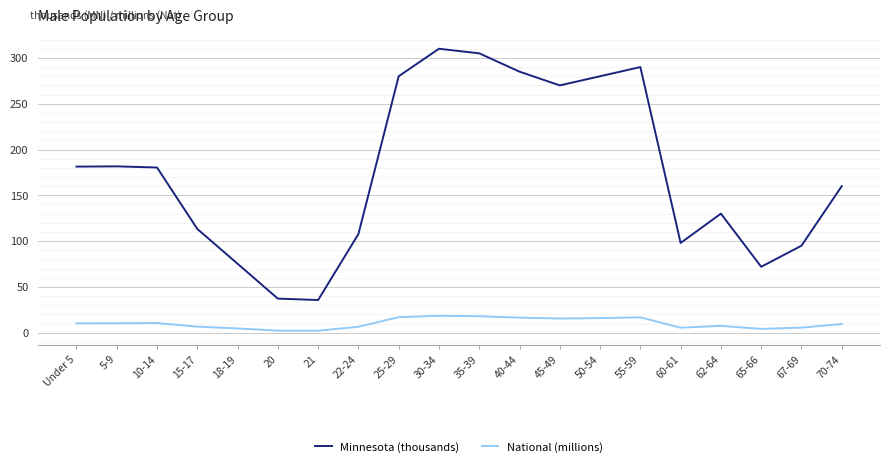

At which label does Minnesota (thousands) reach its peak?

30-34